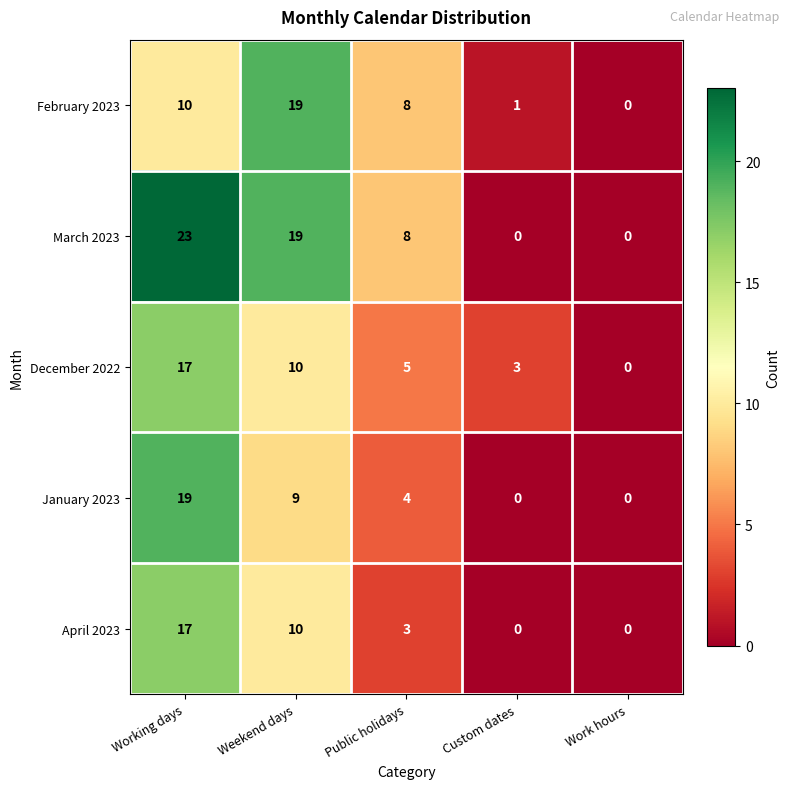

What is the average value of the January 2023 series?

6